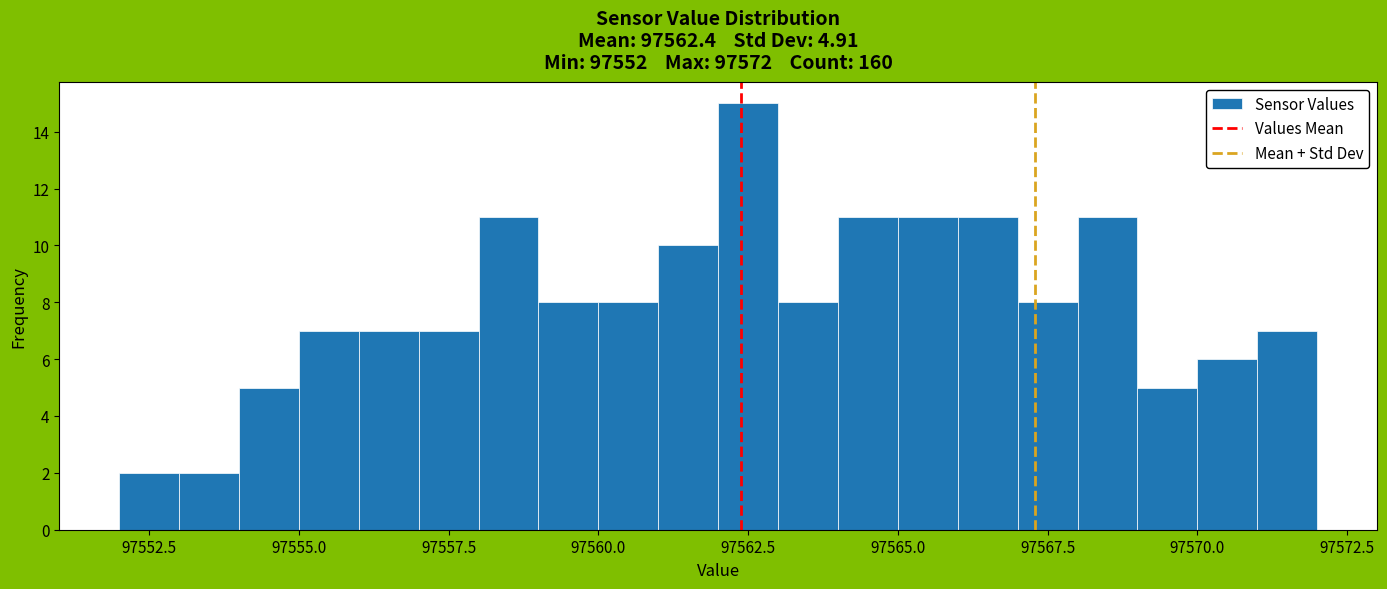

Read against the x-axis, roughly where is the centre of the tallest bar?

97562.5